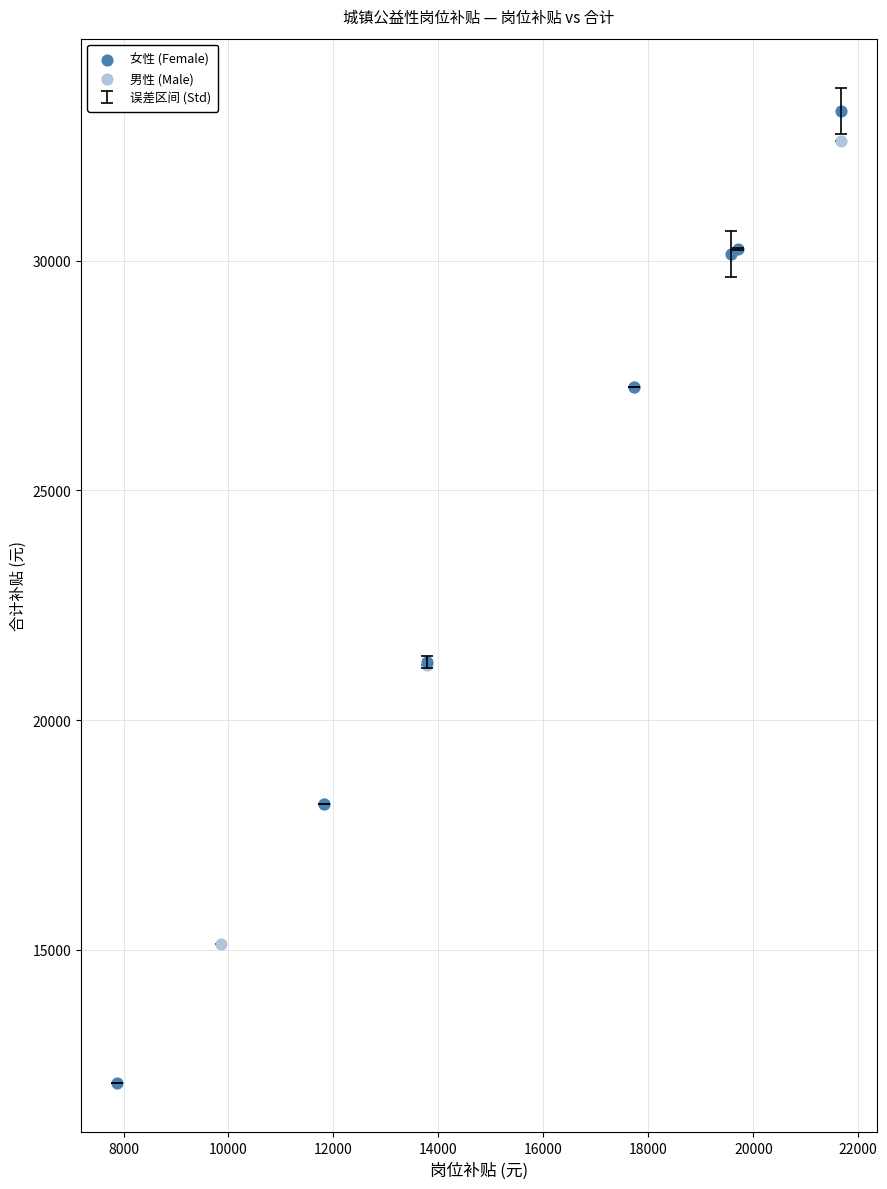

Which series reaches the minimum Y coordinate?

女性 (Female)